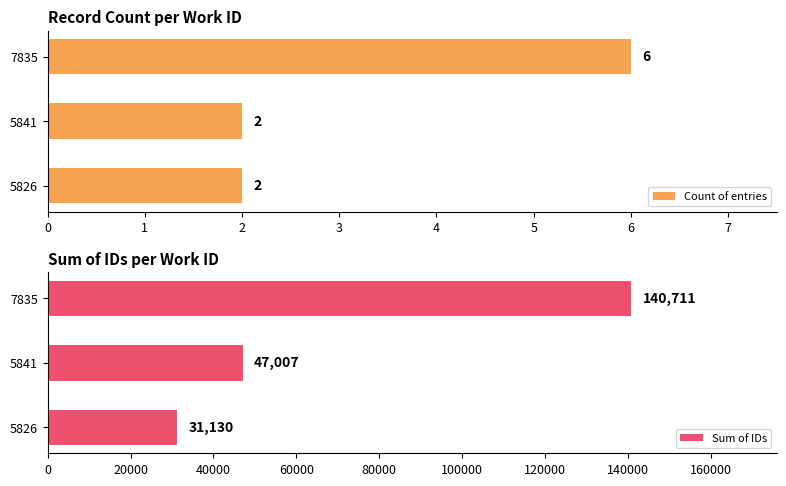

What is the average value of the Count of entries series?

3